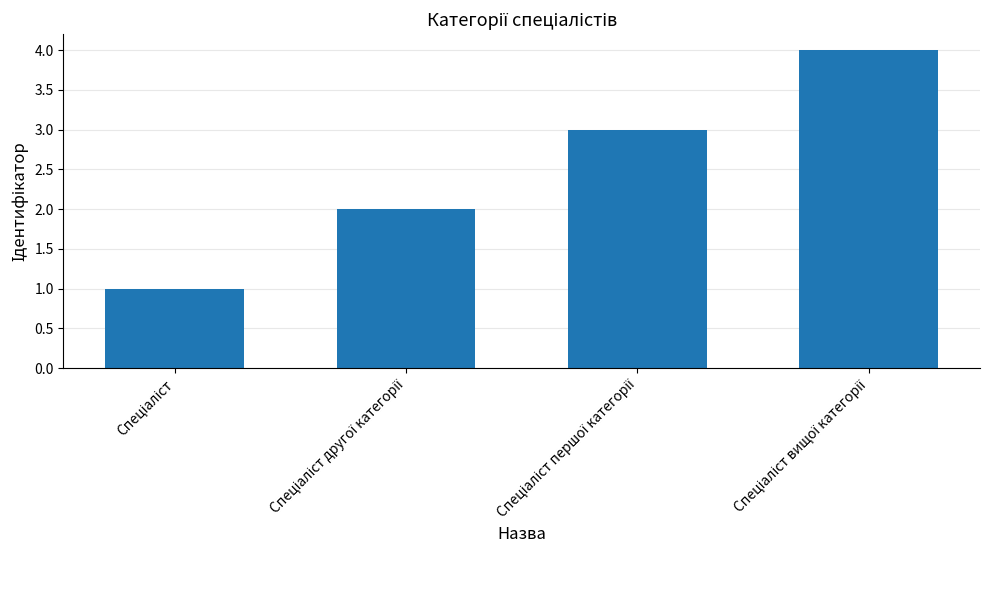

What is the maximum value shown in the chart?

4